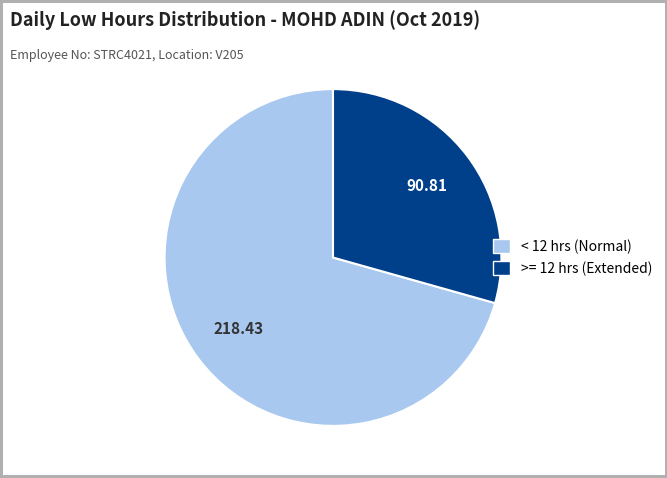

Is there a majority slice in this chart?

Yes